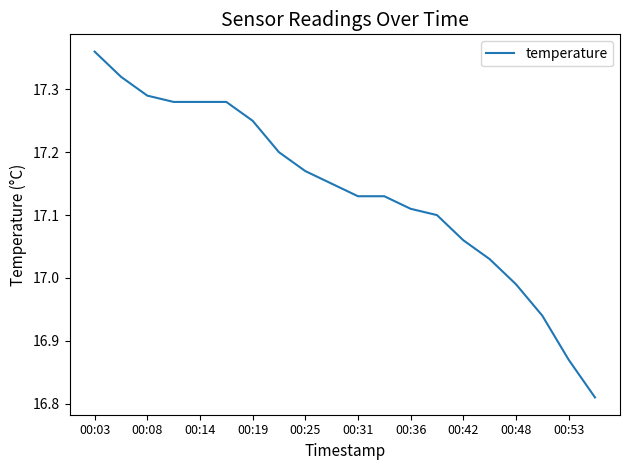

How many series are shown in this chart?

1